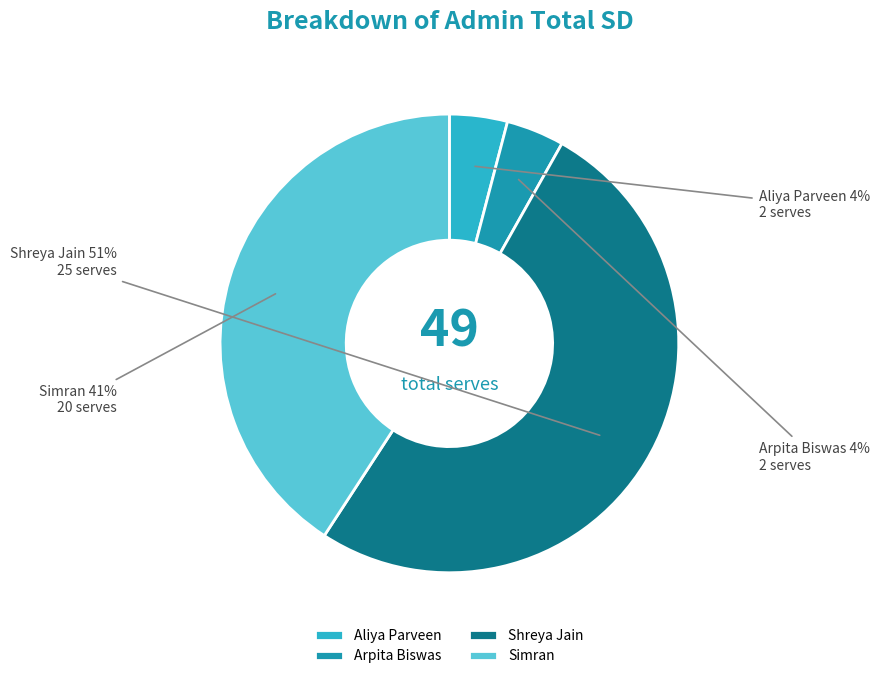

Which slice is the largest?

Shreya Jain